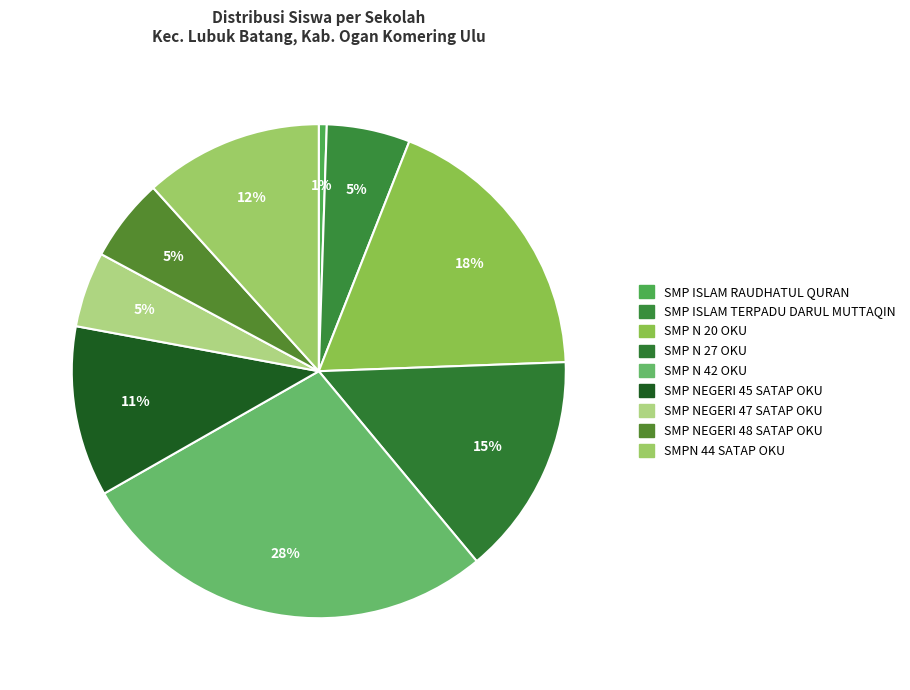

To the nearest percent, what percentage of the pie is SMP NEGERI 48 SATAP OKU?

5%